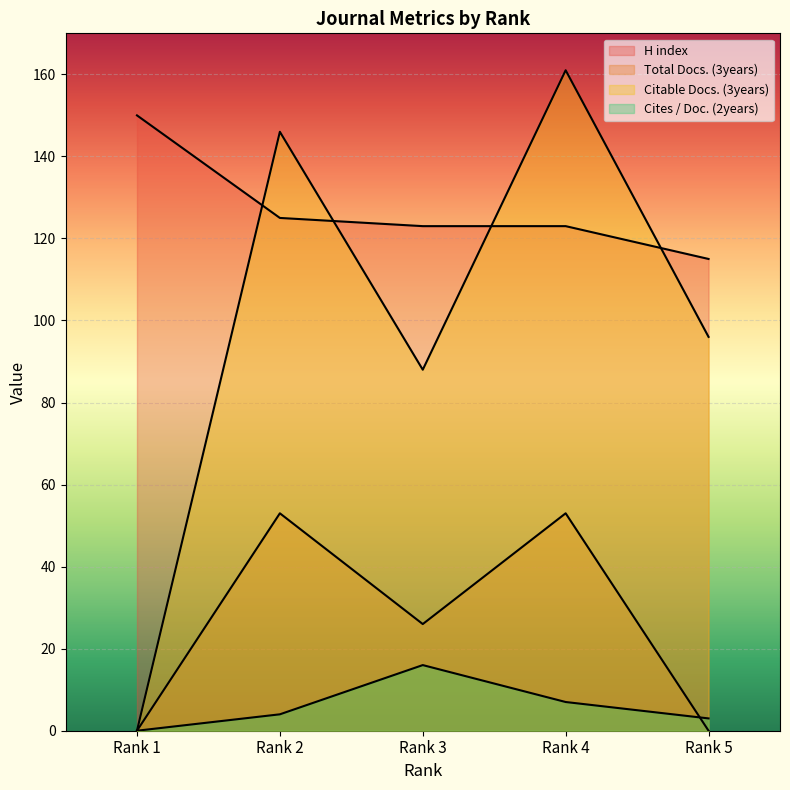

What is the difference between the second highest and second lowest values in the Cites / Doc. (2years) series?

4